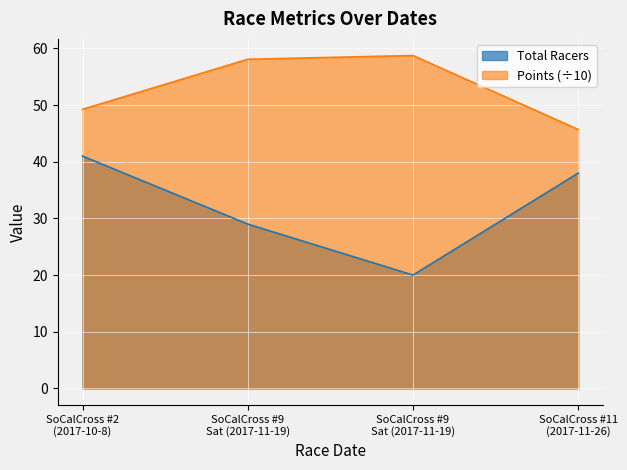

Where is the first local minimum for Total Racers?

SoCalCross #9 Sat (2017-11-19)